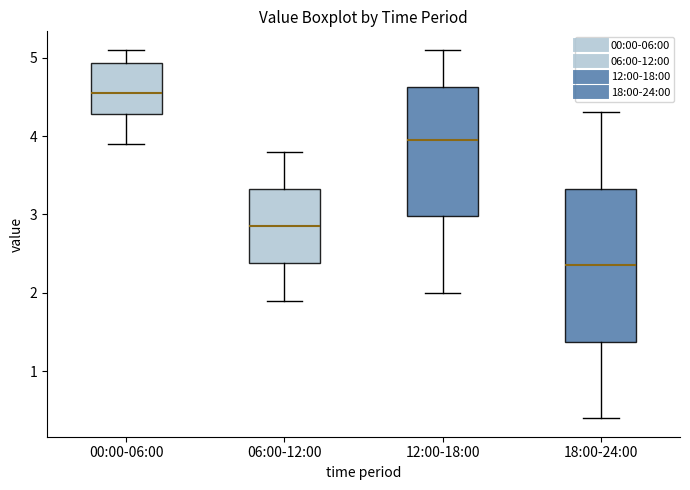

Which box has the highest median line?

00:00-06:00